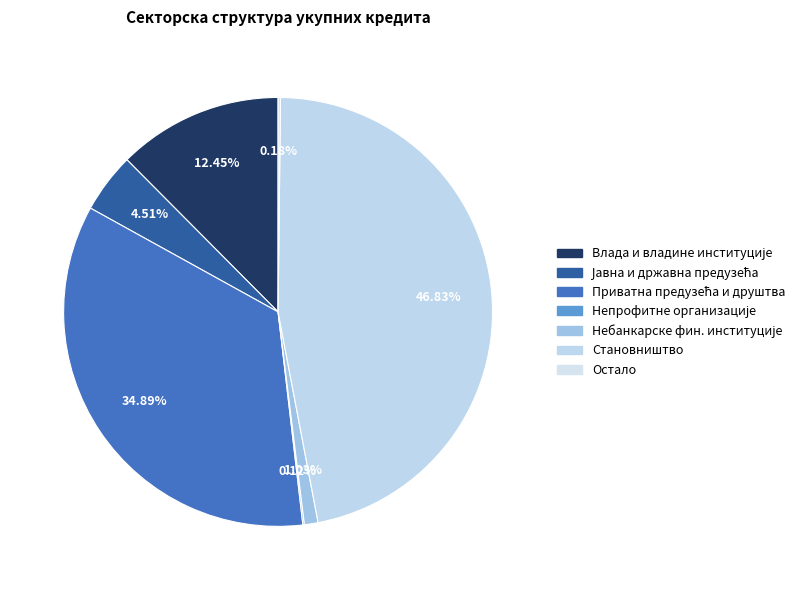

Rank the categories by value from highest to lowest.

Становништво, Приватна предузећа и друштва, Влада и владине институције, Јавна и државна предузећа, Небанкарске фин. институције, Остало, Непрофитне организације